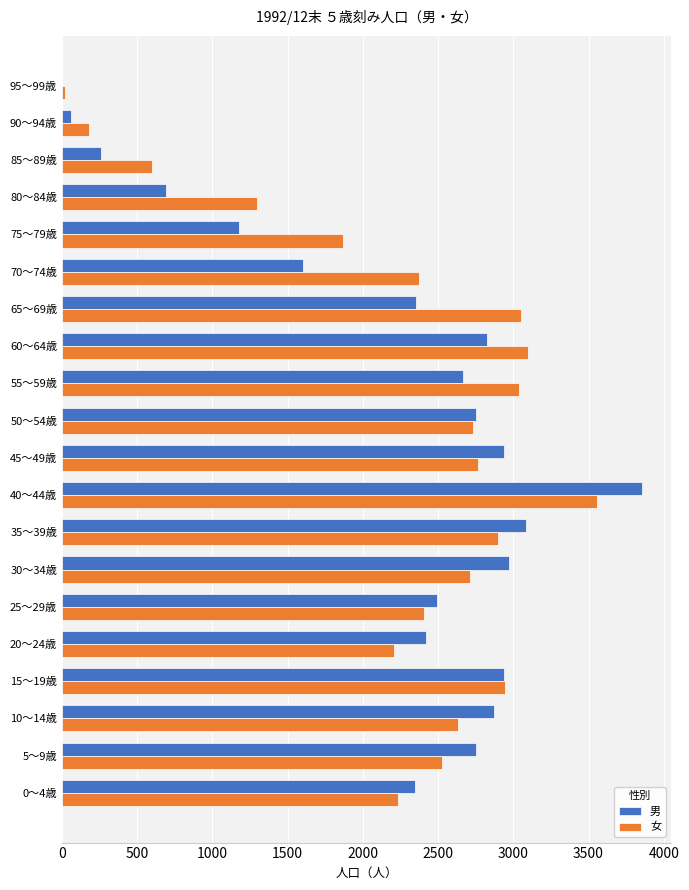

Which series has the largest range (max minus min)?

男